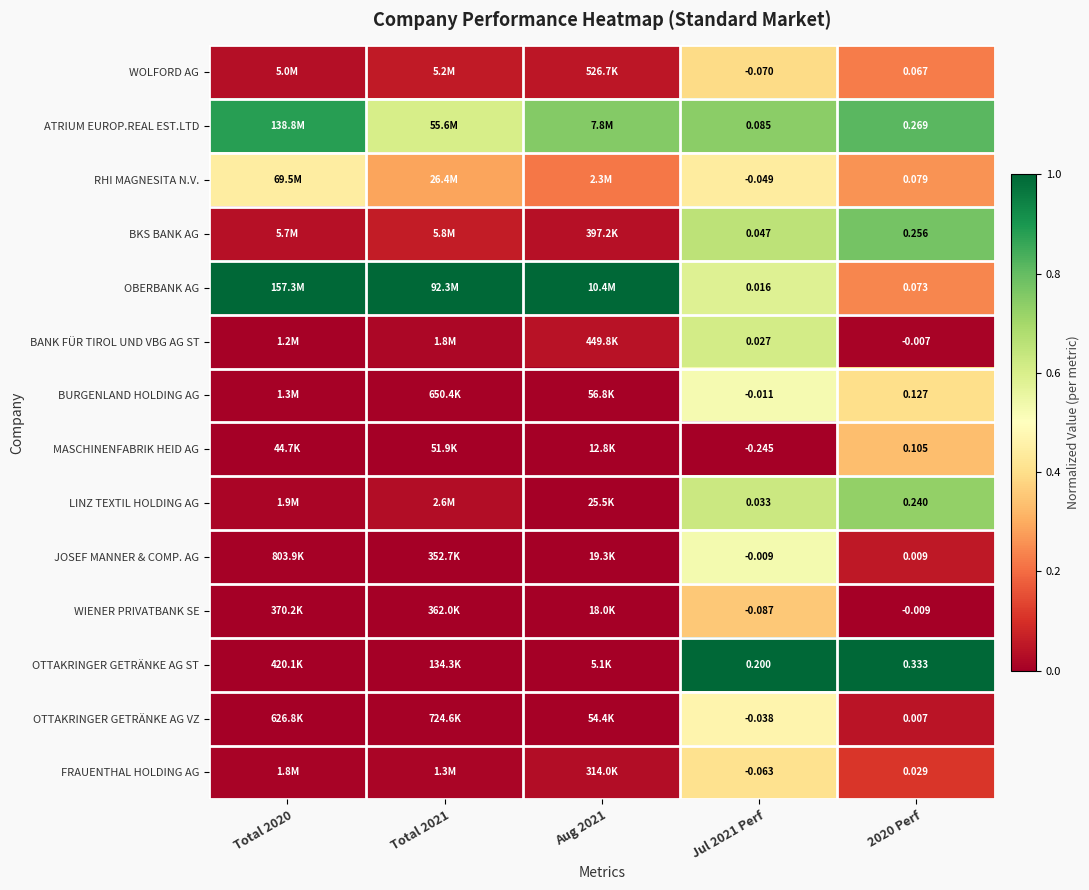

Between Jul 2021 Perf and 2020 Perf, which series saw the biggest shift?

MASCHINENFABRIK HEID AG